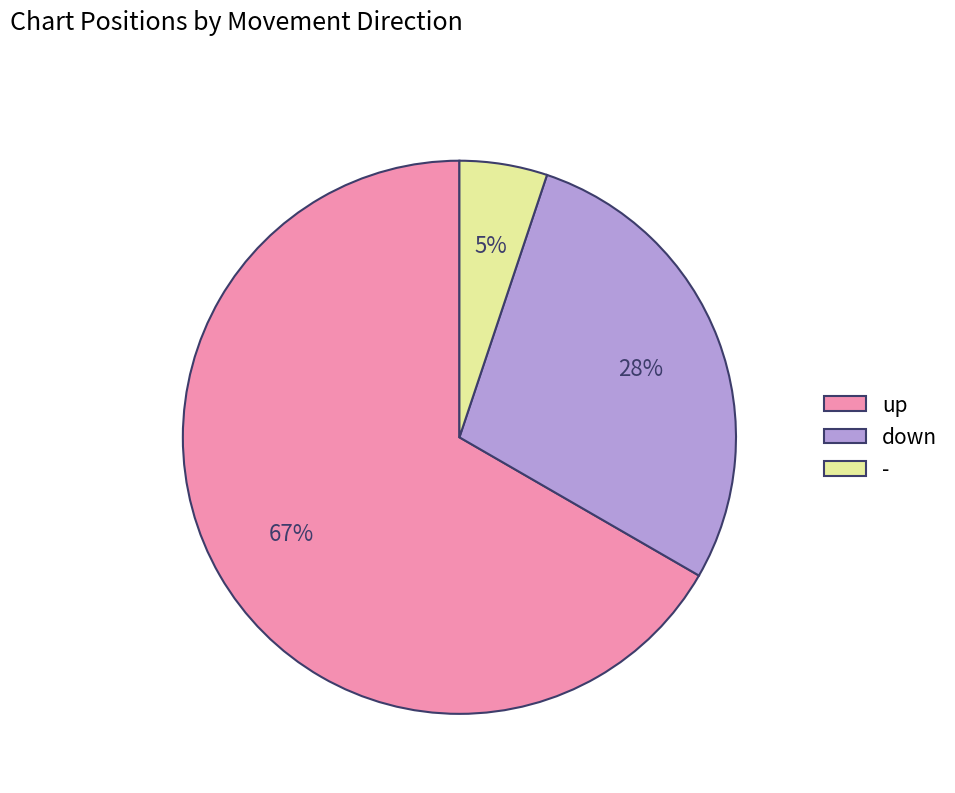

To the nearest percent, what is the difference between the down and - slice percentages?

23%